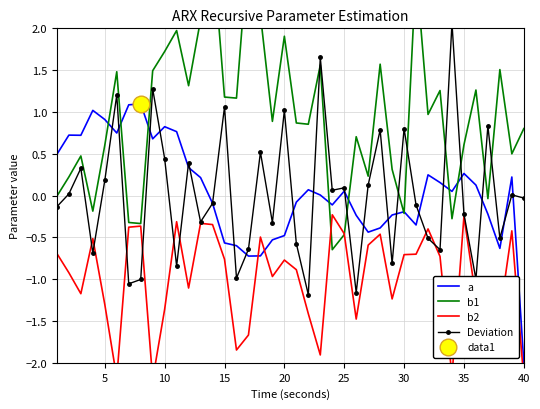

In a, how many points are higher than both neighbors (excluding endpoints)?

10